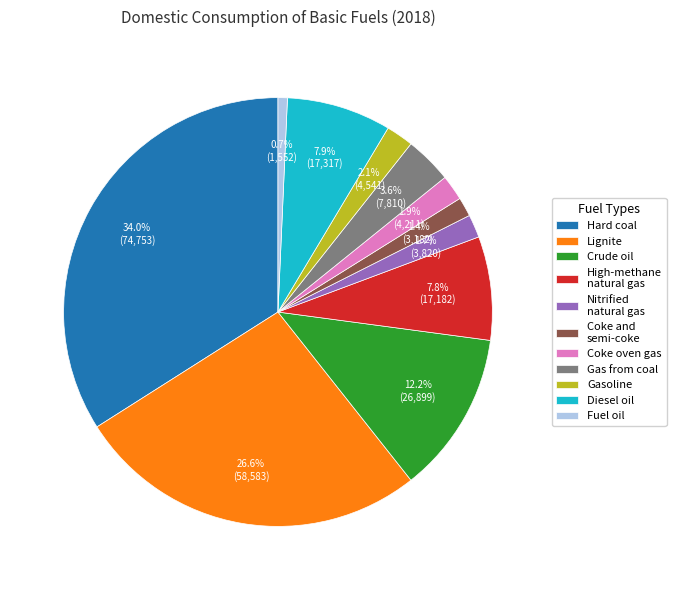

To the nearest percent, what portion does Crude oil represent?

12%